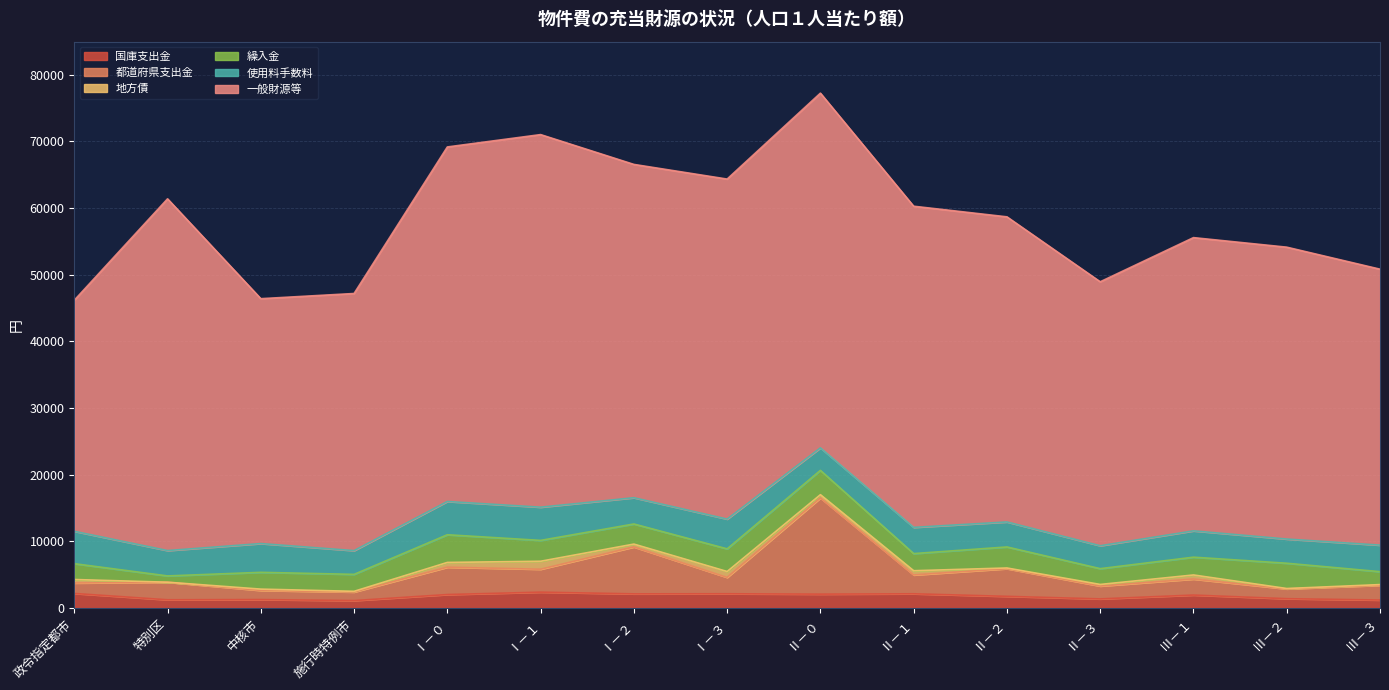

How many values in the 一般財源等 series exceed 45751?

7